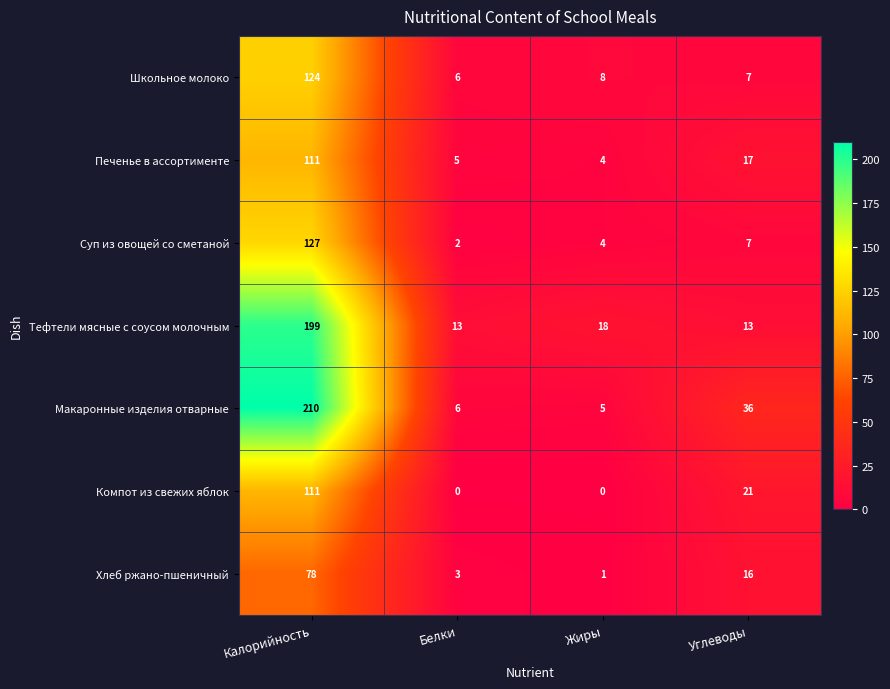

At which label does Компот из свежих яблок reach its peak?

Калорийность